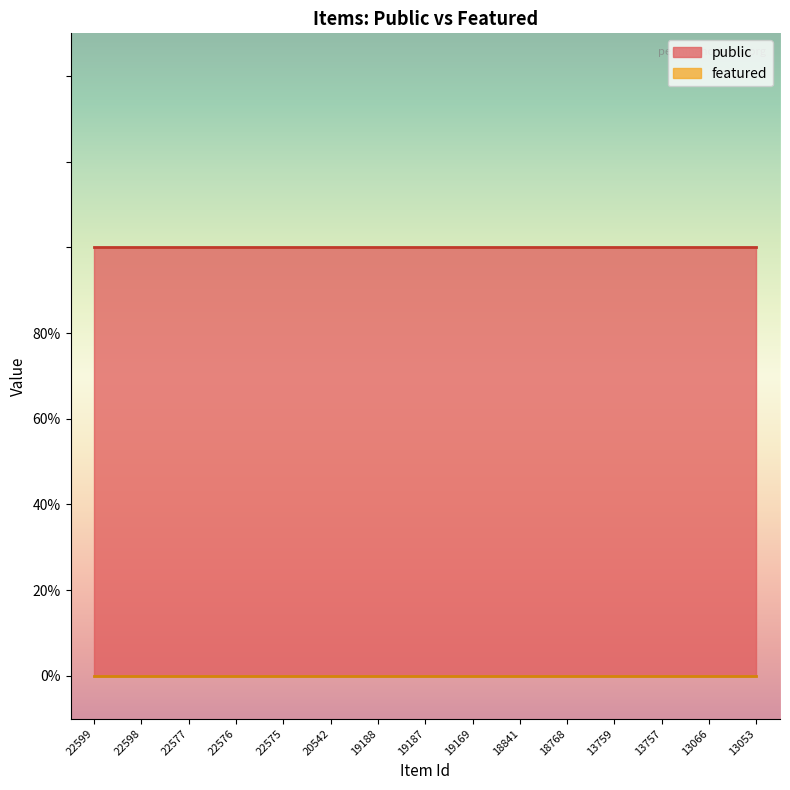

Which category has the highest value in the featured series?

22599